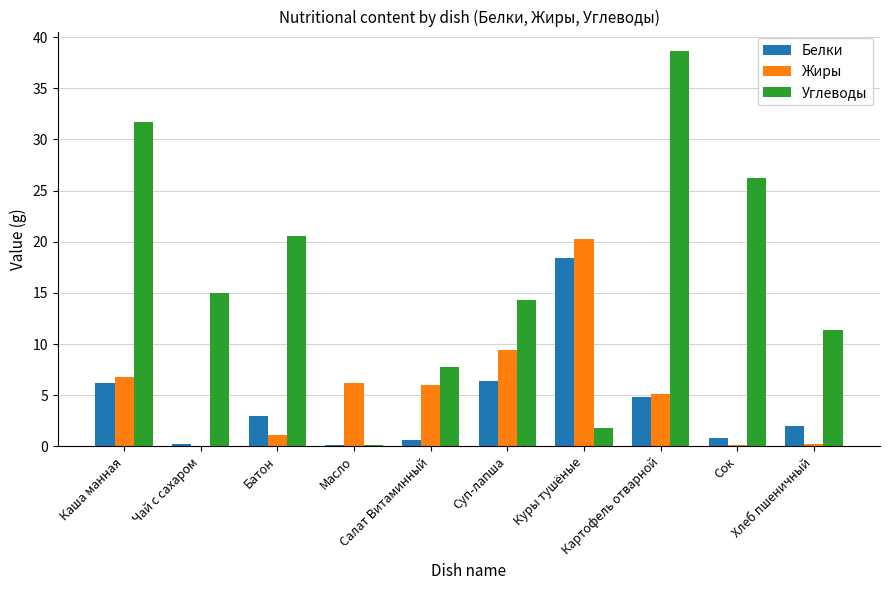

Where does the Углеводы series first go above 15?

Каша манная